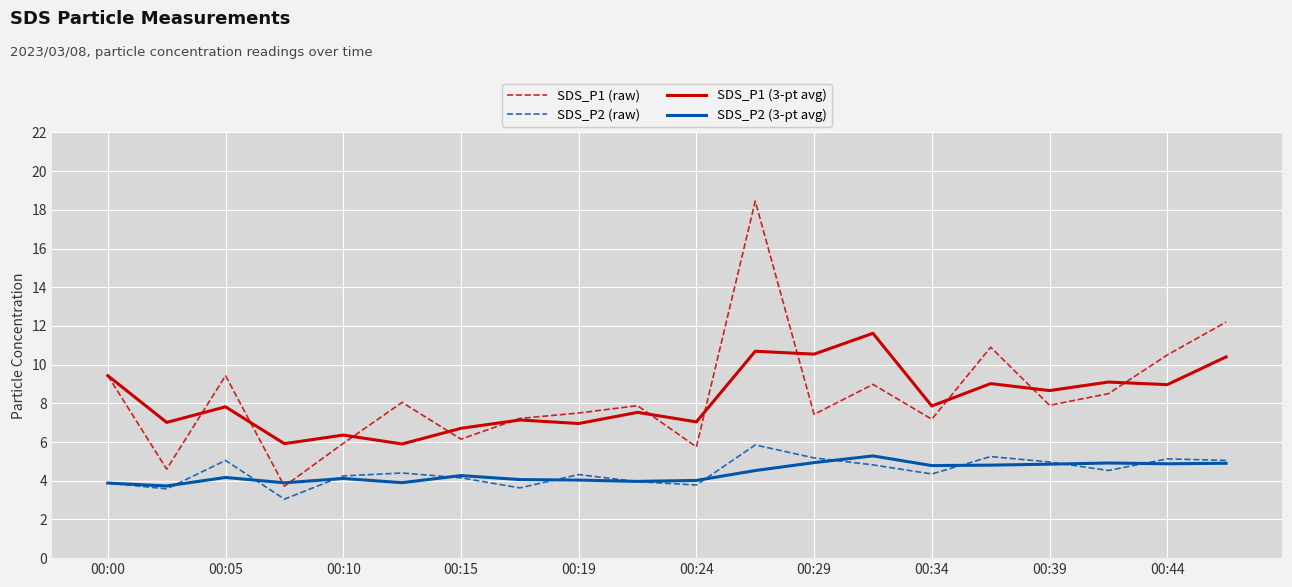

True or false: SDS_P1 (raw) and SDS_P2 (raw) intersect in this chart.

False